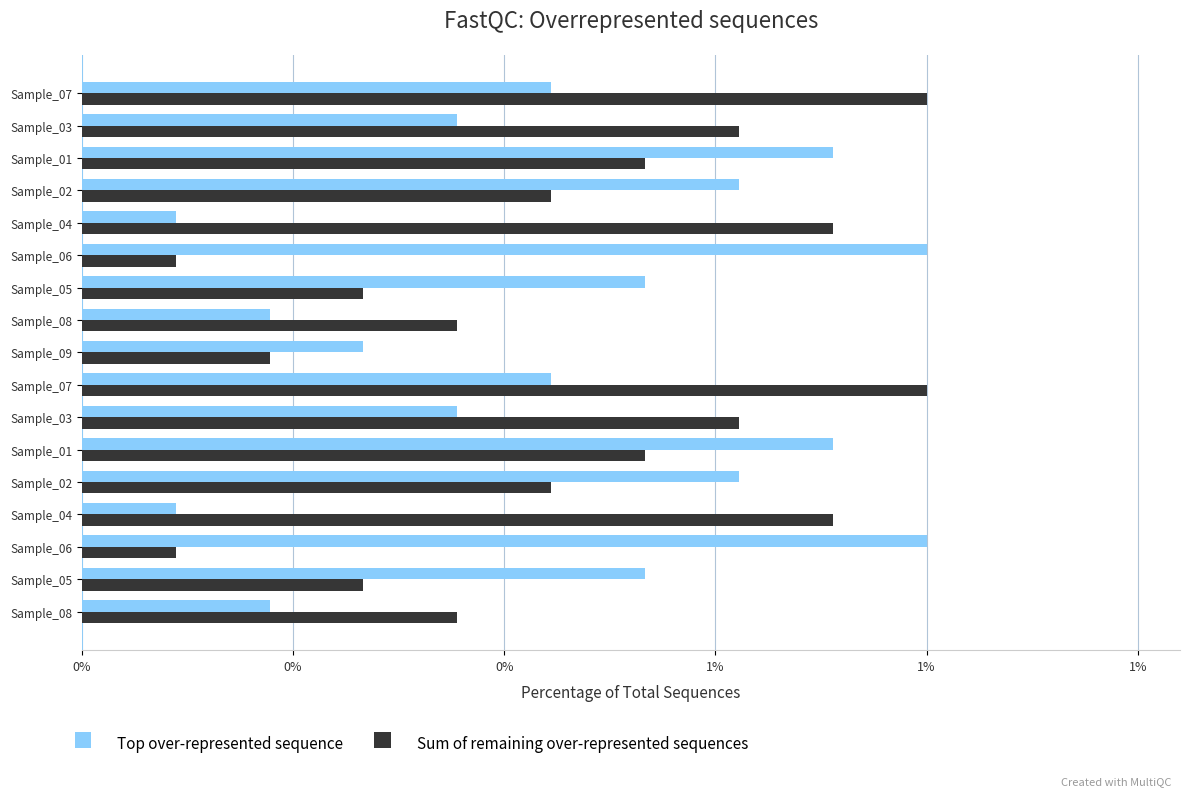

Count the Sum of remaining over-represented sequences values in the range 0 to 1.

17